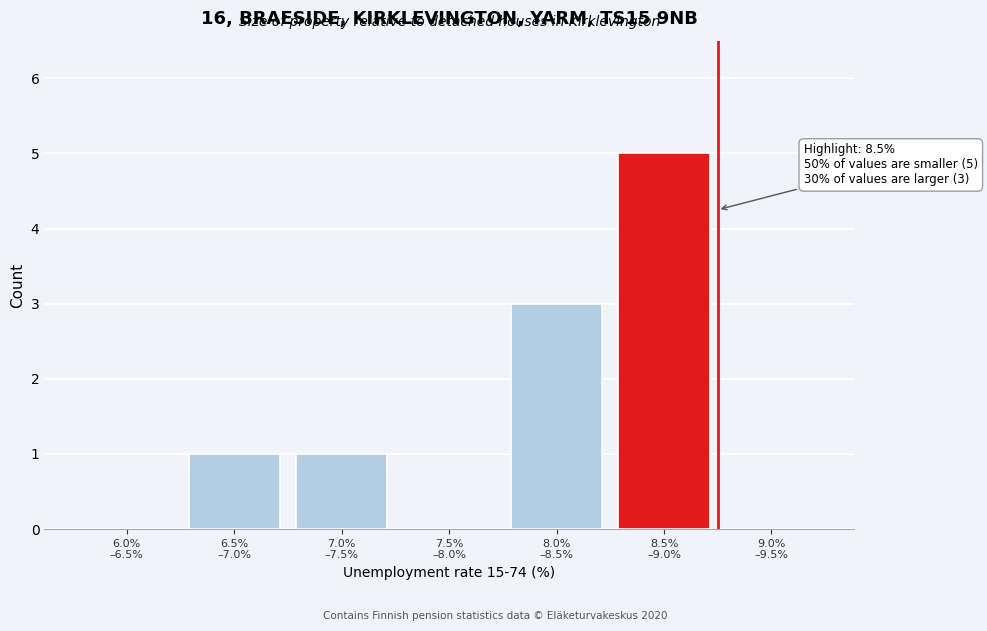

What is the greatest value displayed?

5